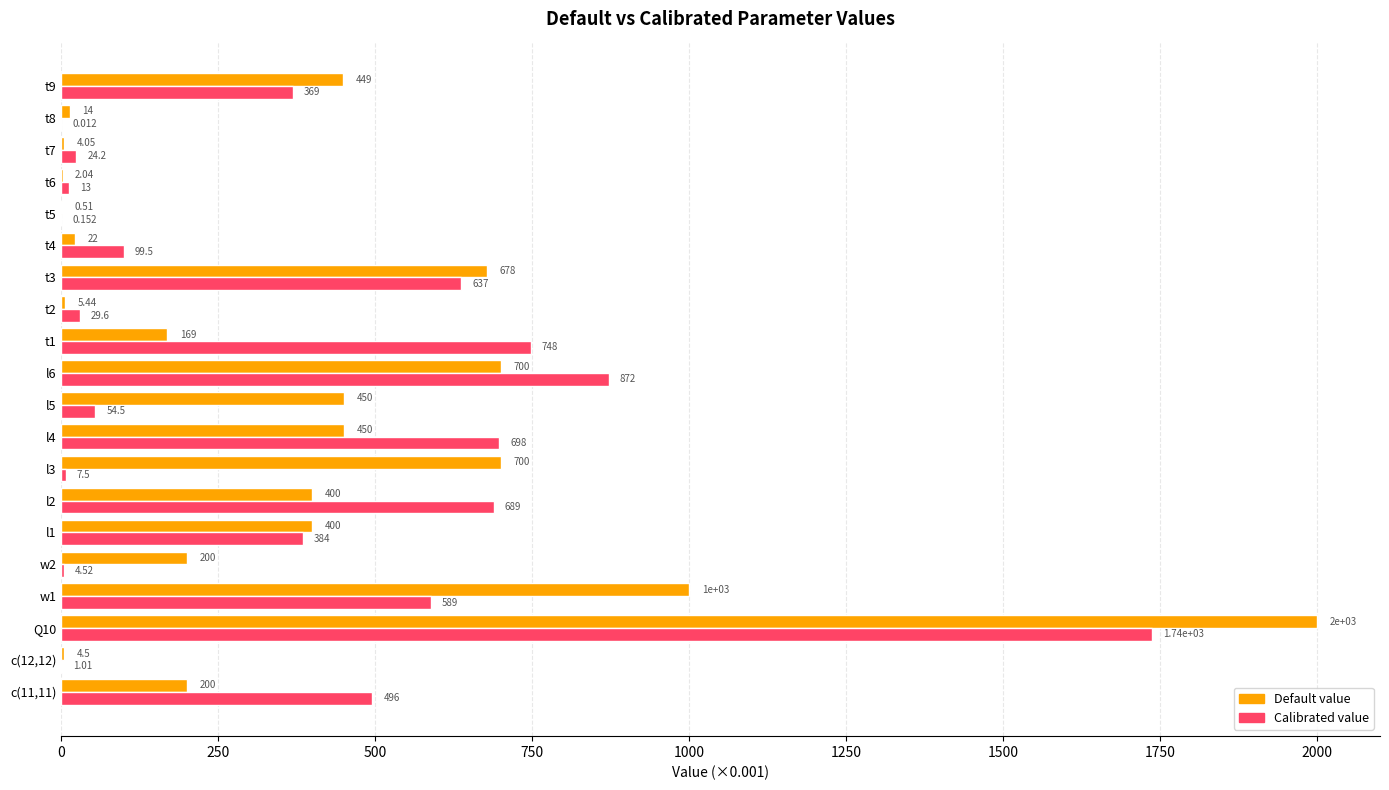

Which series has the largest total across all categories?

Default value